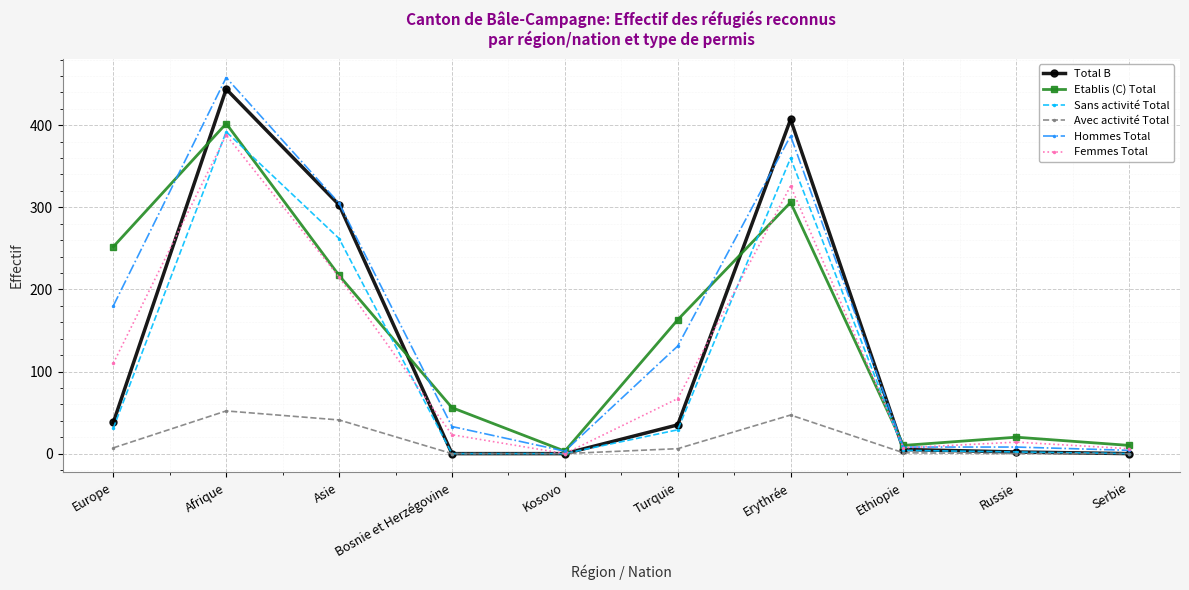

At which category does the chart reach its peak across all series?

Afrique